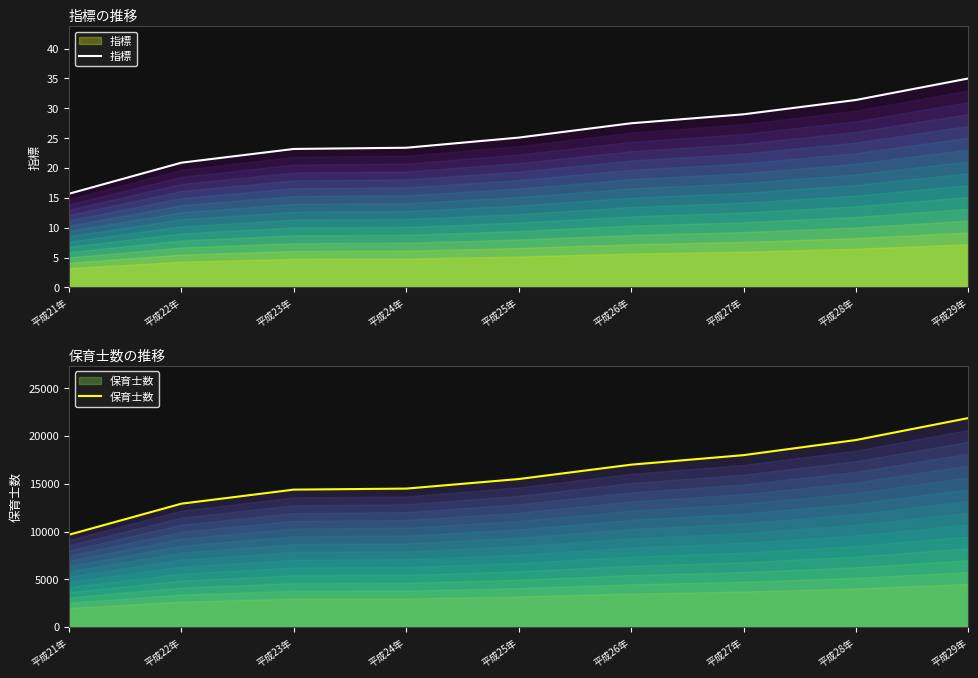

What are all the series names shown in the legend?

指標, 保育士数